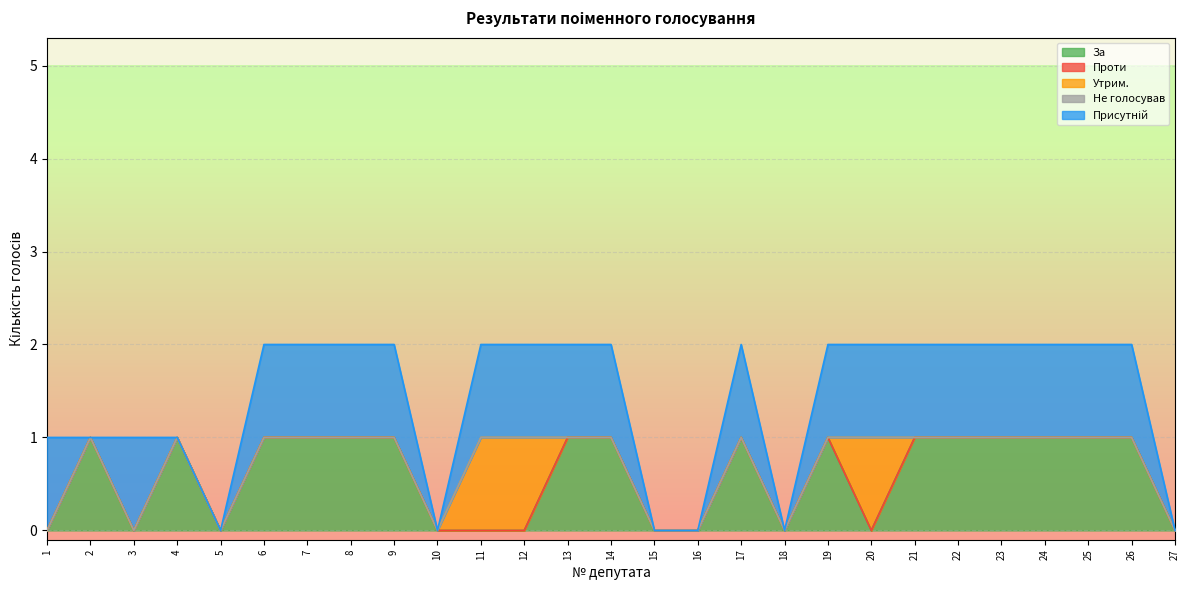

How many lines are shown in the chart?

5